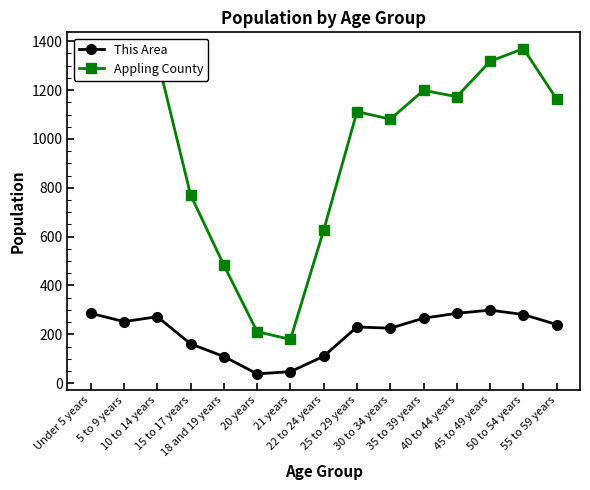

Is this an area chart (filled region under the line)?

No